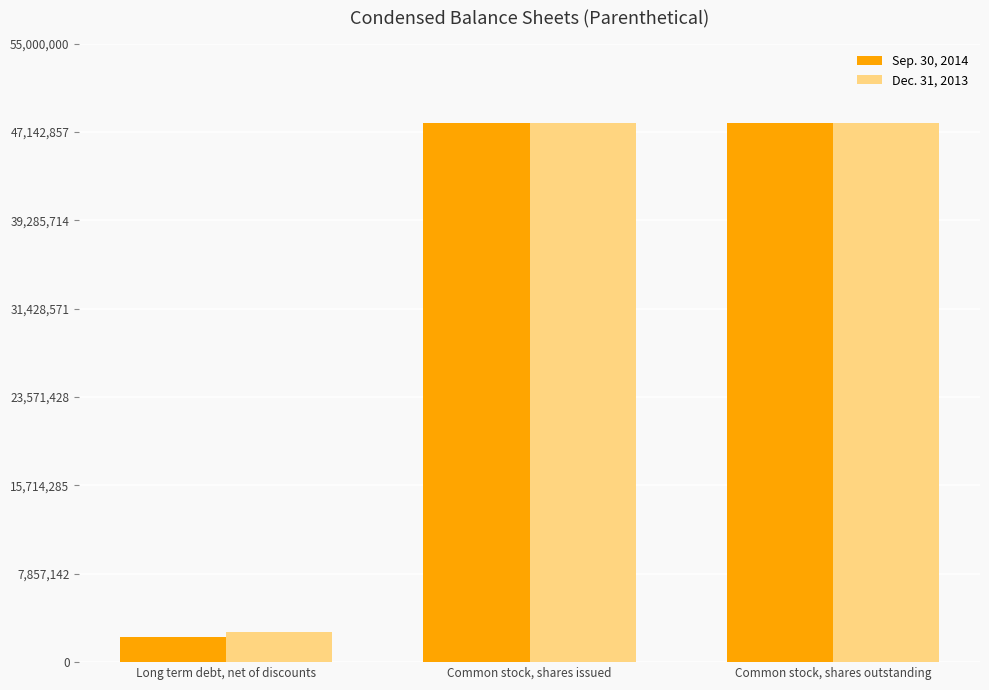

What is the sum of the Dec. 31, 2013 values at Common stock, shares outstanding and Long term debt, net of discounts?

50625572